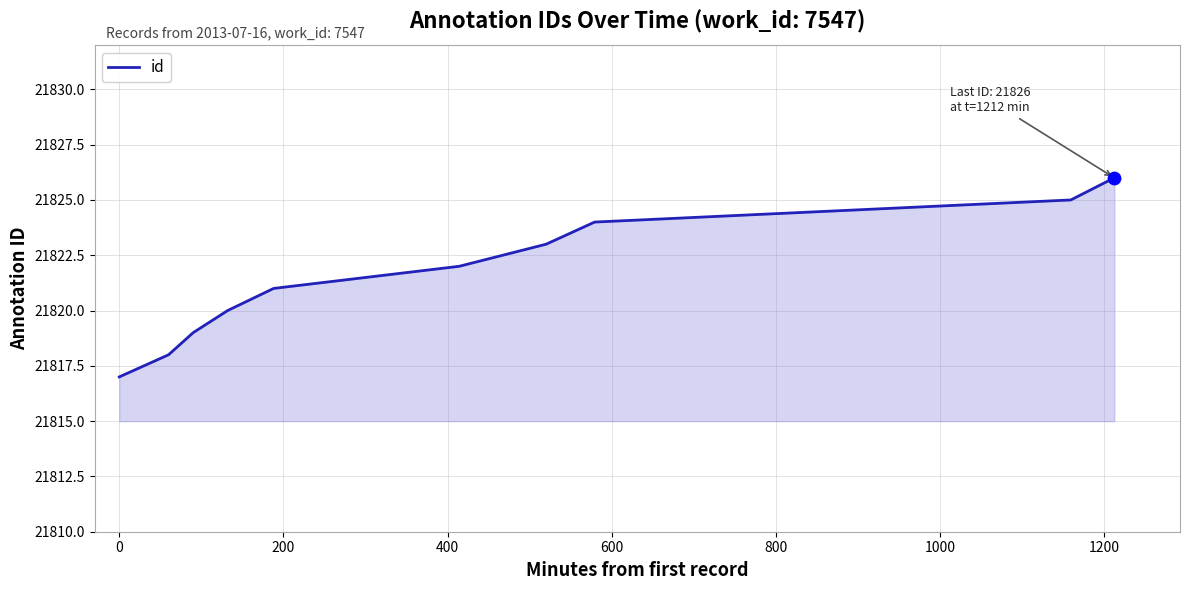

What is the greatest value displayed?

21826